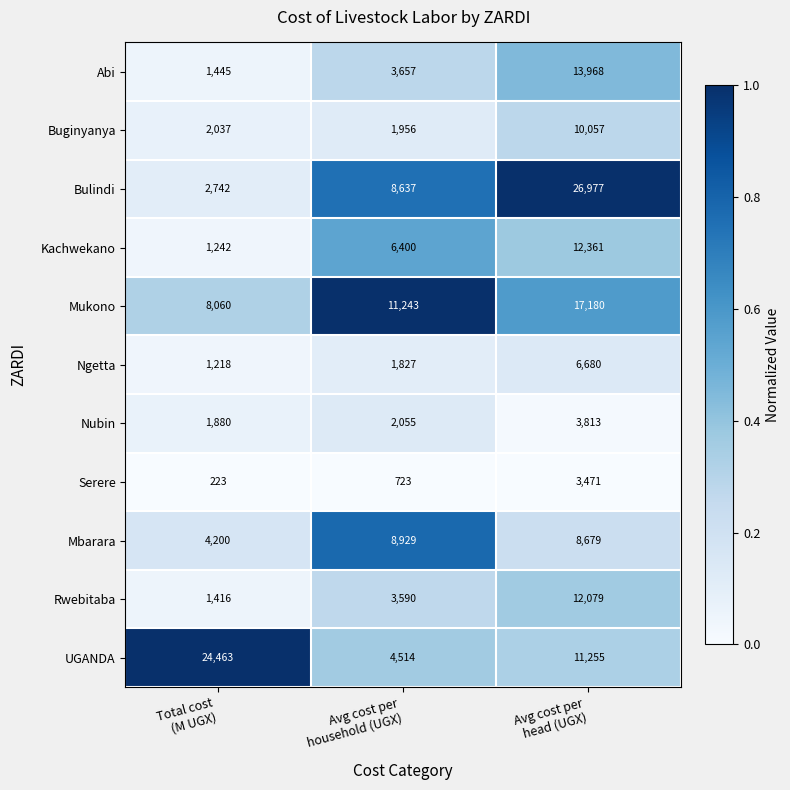

What is the greatest value displayed?

26977